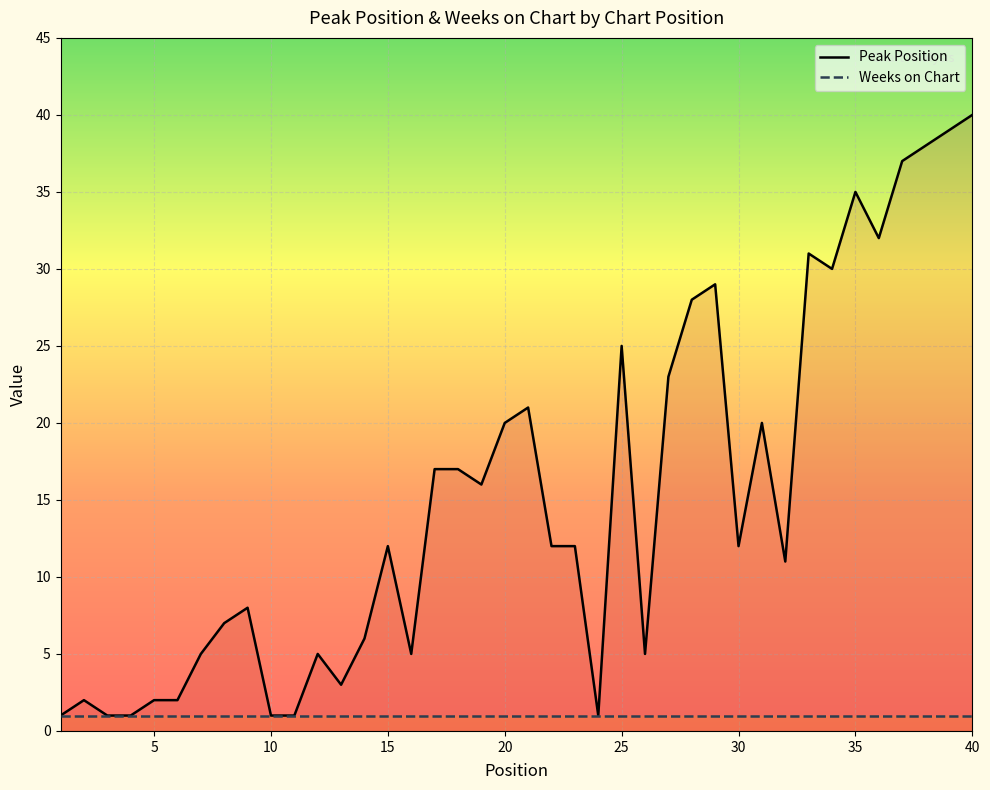

List the labels in order of value, largest first.

40, 39, 38, 37, 35, 36, 33, 34, 29, 28, 25, 27, 21, 20, 31, 17, 18, 19, 15, 22, 23, 30, 32, 9, 8, 14, 7, 12, 16, 26, 13, 2, 5, 6, 1, 3, 4, 10, 11, 24